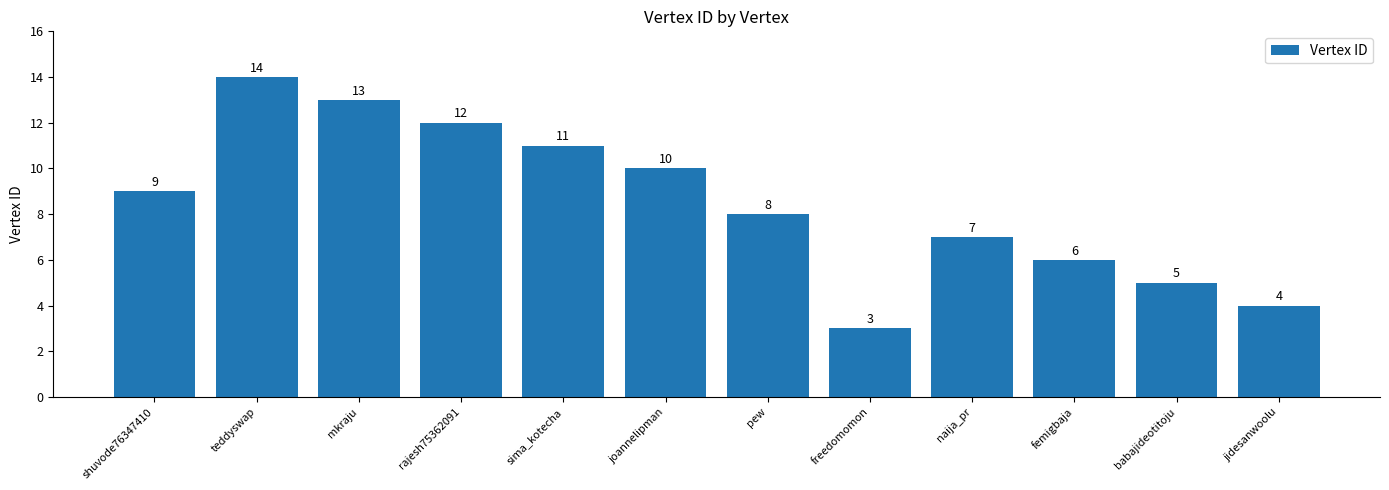

Reading left to right, what are all the values shown in this chart?

9	14	13	12	11	10	8	3	7	6	5	4